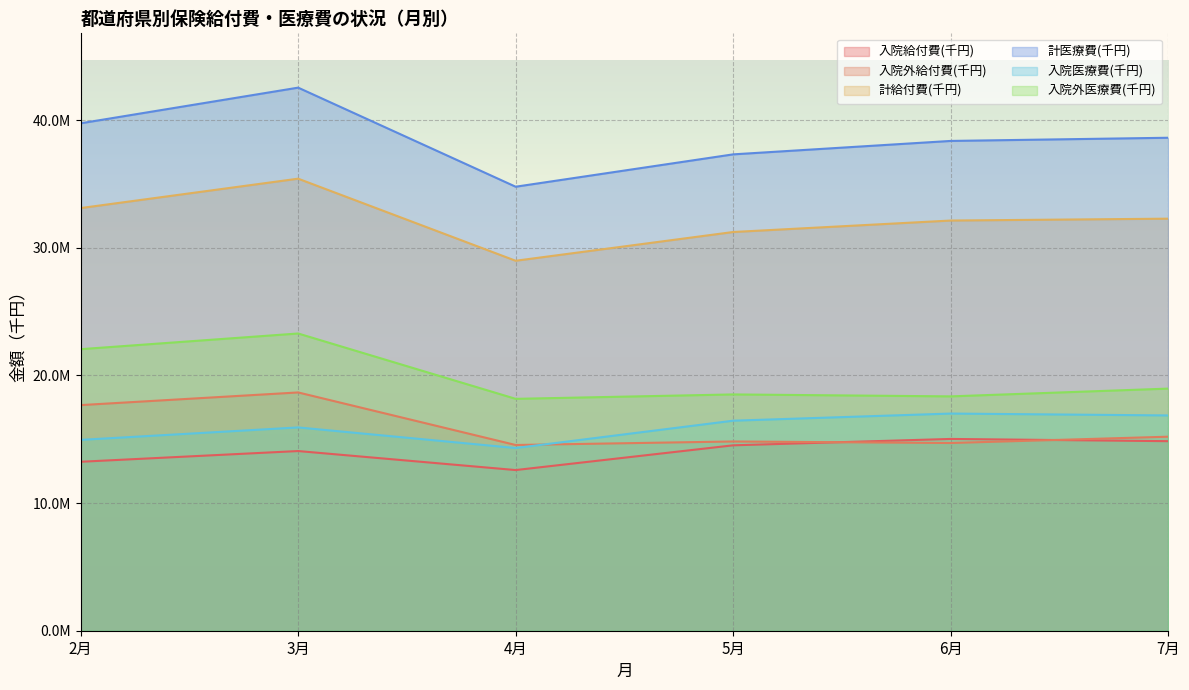

At how many categories does at least one series exceed 15739554?

6